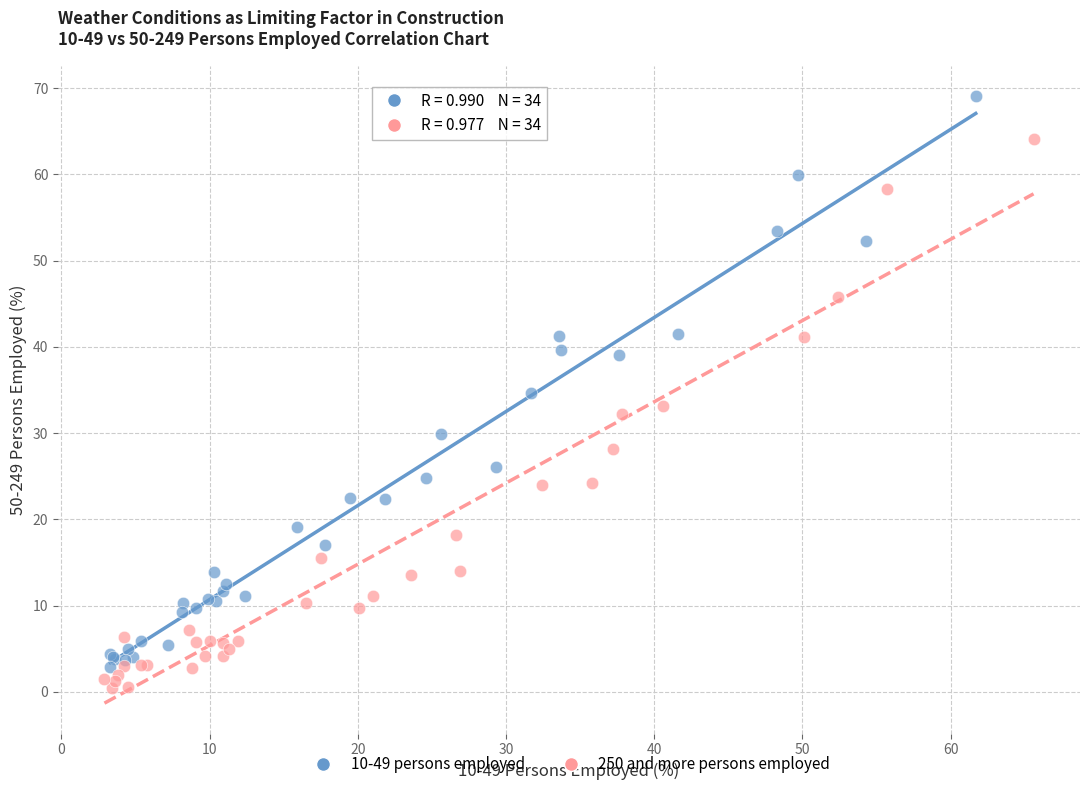

What are all the series names shown in the legend?

10-49 persons employed, 250 and more persons employed